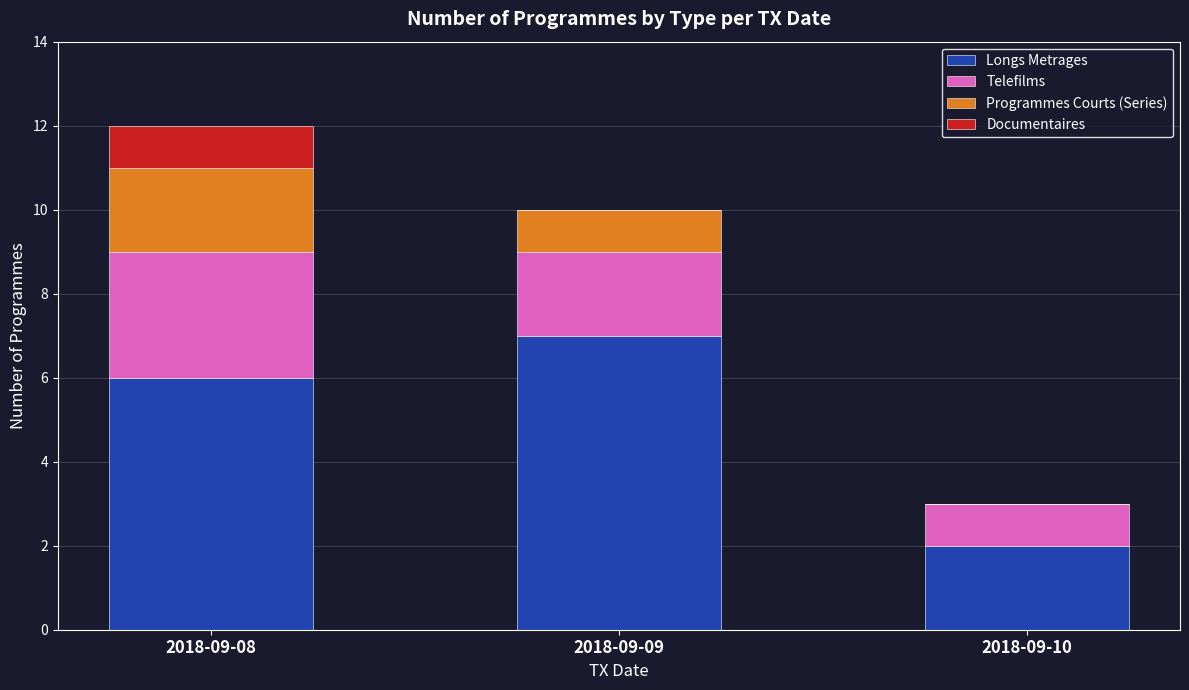

Is it true that Longs Metrages equals 2 at 2018-09-10?

True